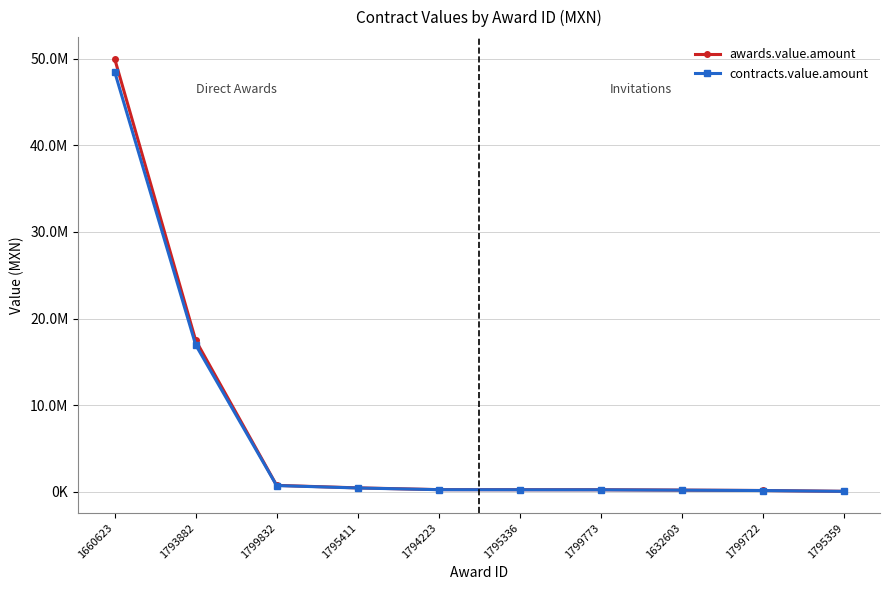

True or false: contracts.value.amount and awards.value.amount cross at least once.

False